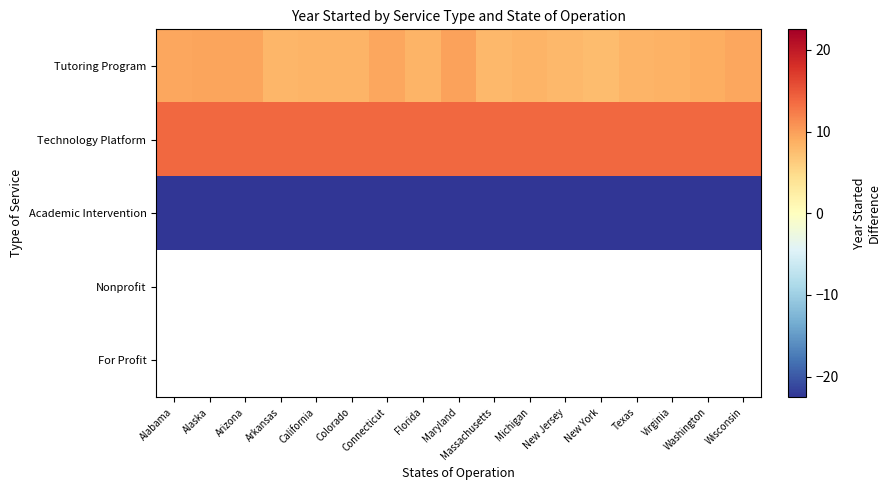

Rank the series by their average value, from highest to lowest.

Technology Platform, Academic Intervention, Nonprofit, For Profit, Tutoring Program